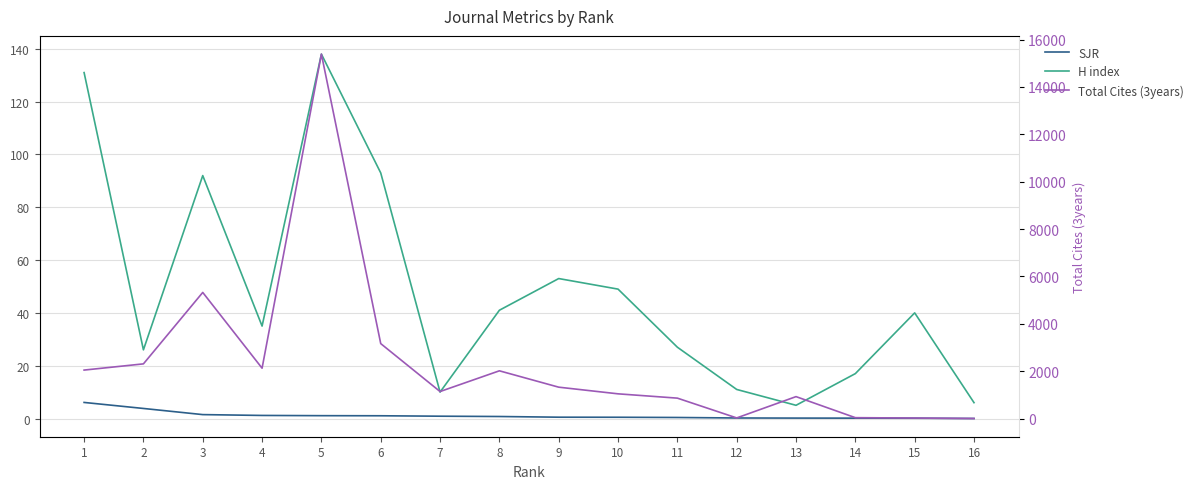

At which label does Total Cites (3years) first exceed 1323?

1